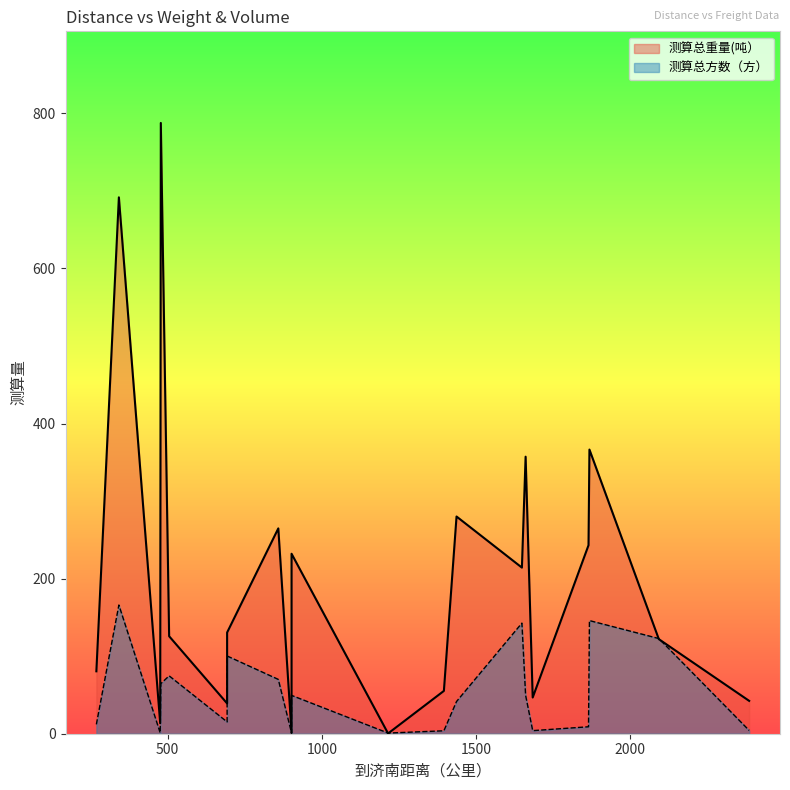

True or false: 测算总方数（方） and 测算总重量(吨） cross at least once.

True